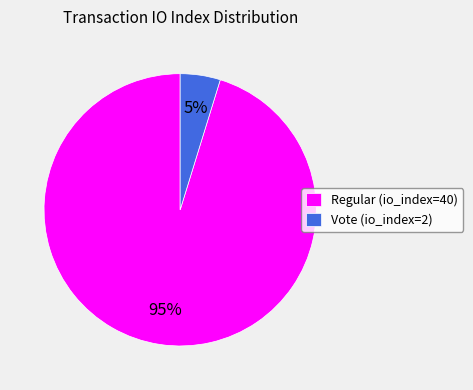

Which slice is the largest?

Regular (io_index=40)